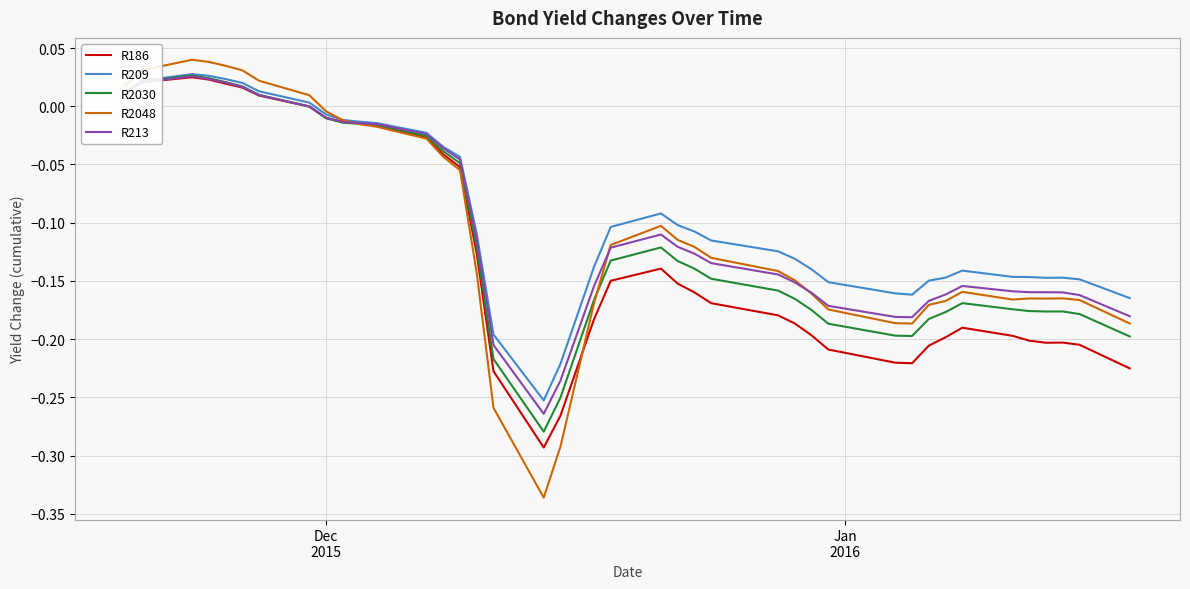

Which series has the widest spread of values?

R2048